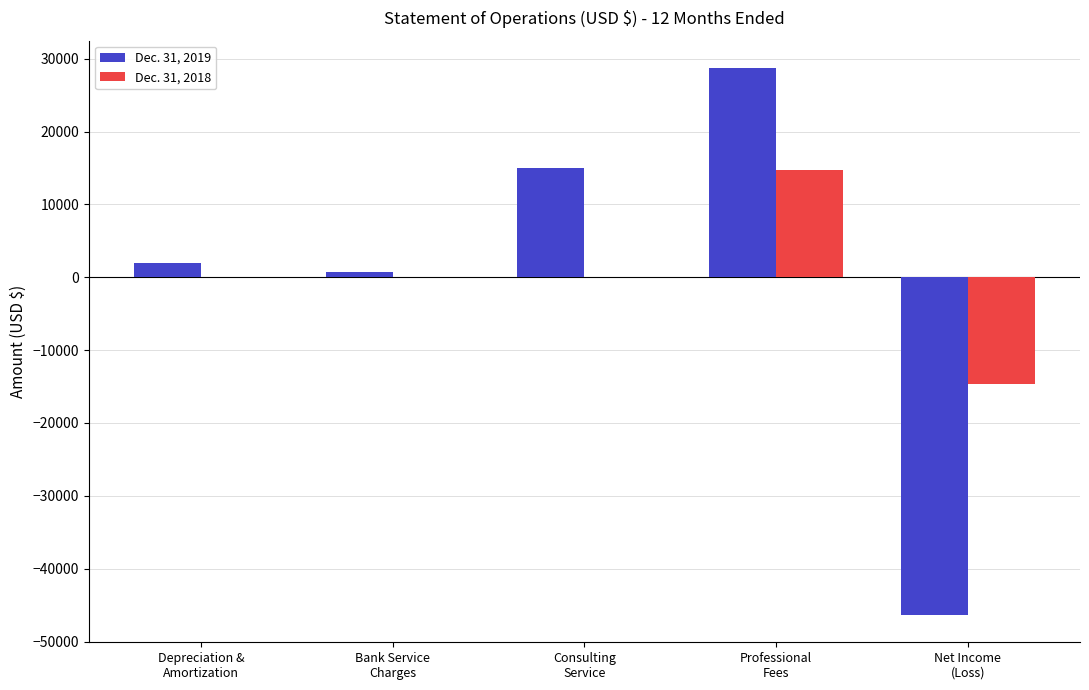

How many series are shown in this chart?

2